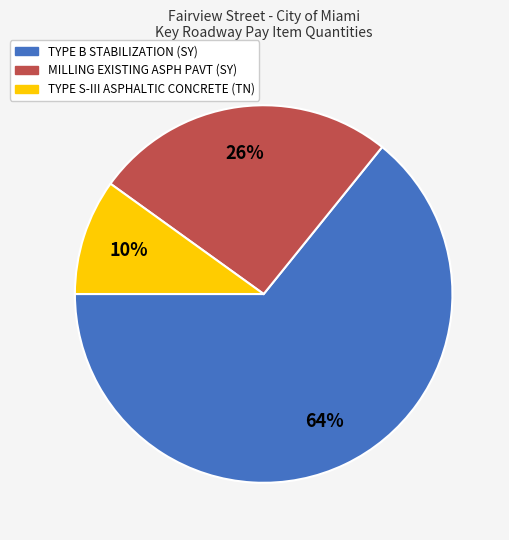

To the nearest percent, what percentage of the pie is TYPE B STABILIZATION (SY)?

64%